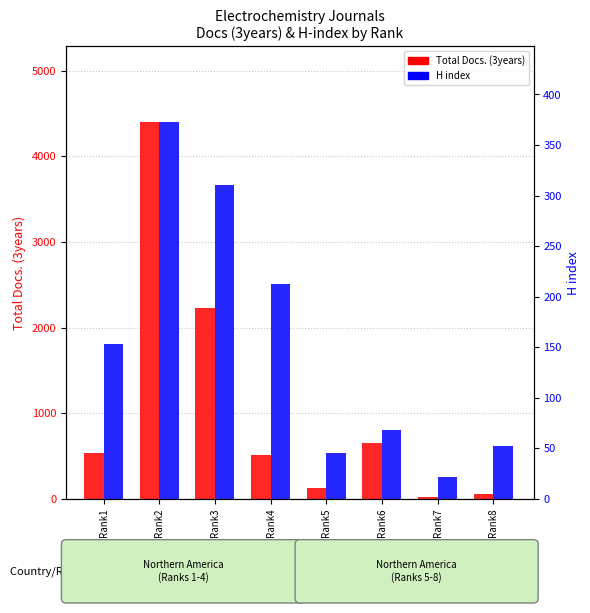

List the labels in order of Total Docs. (3years) value, smallest first.

Rank7, Rank8, Rank5, Rank4, Rank1, Rank6, Rank3, Rank2